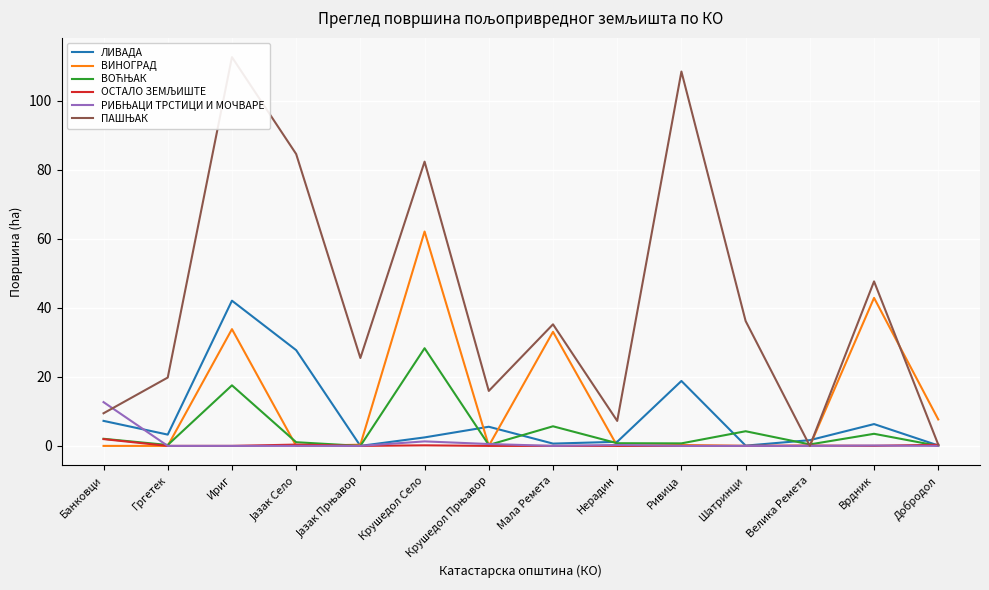

How many lines are shown in the chart?

6